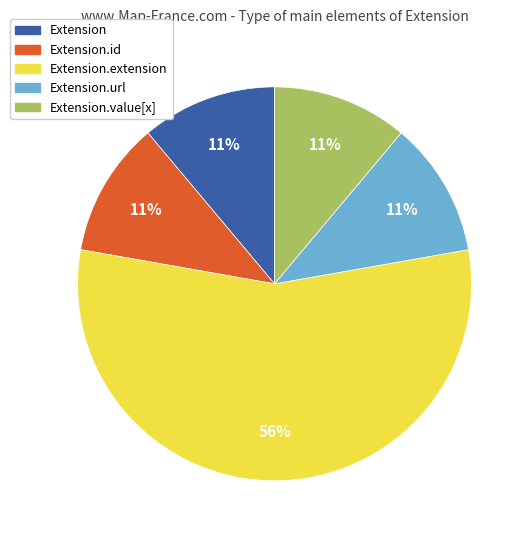

Is there a majority slice in this chart?

Yes